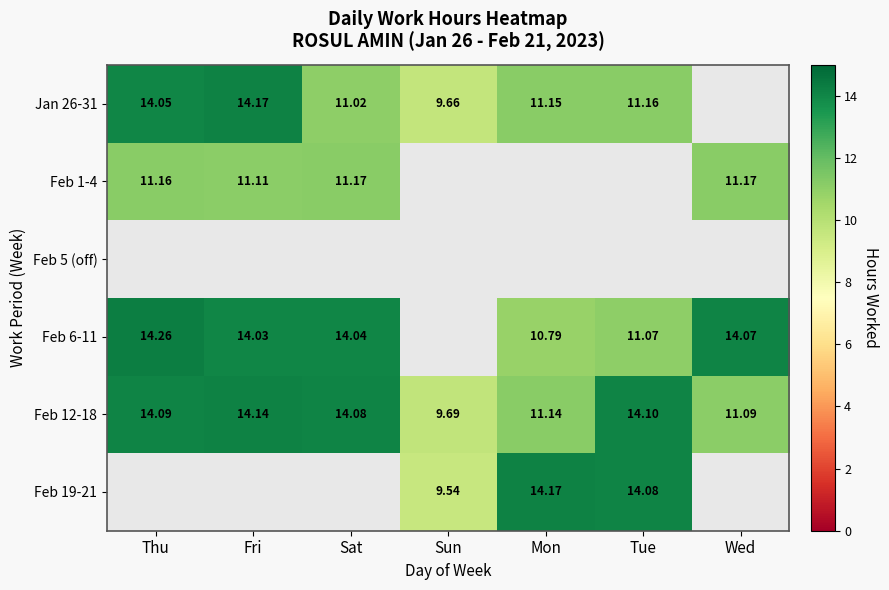

Is the value of Feb 1-4 at Wed greater than the value of Jan 26-31 at Thu?

No